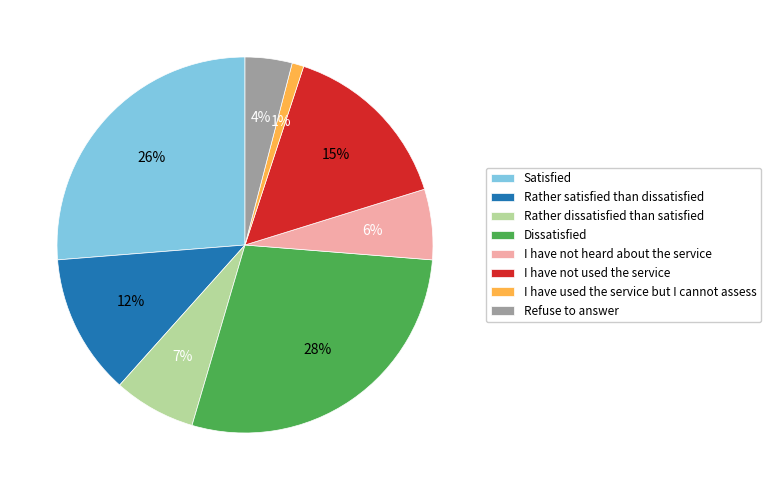

Rank the categories by value from lowest to highest.

I have used the service but I cannot assess, Refuse to answer, I have not heard about the service, Rather dissatisfied than satisfied, Rather satisfied than dissatisfied, I have not used the service, Satisfied, Dissatisfied